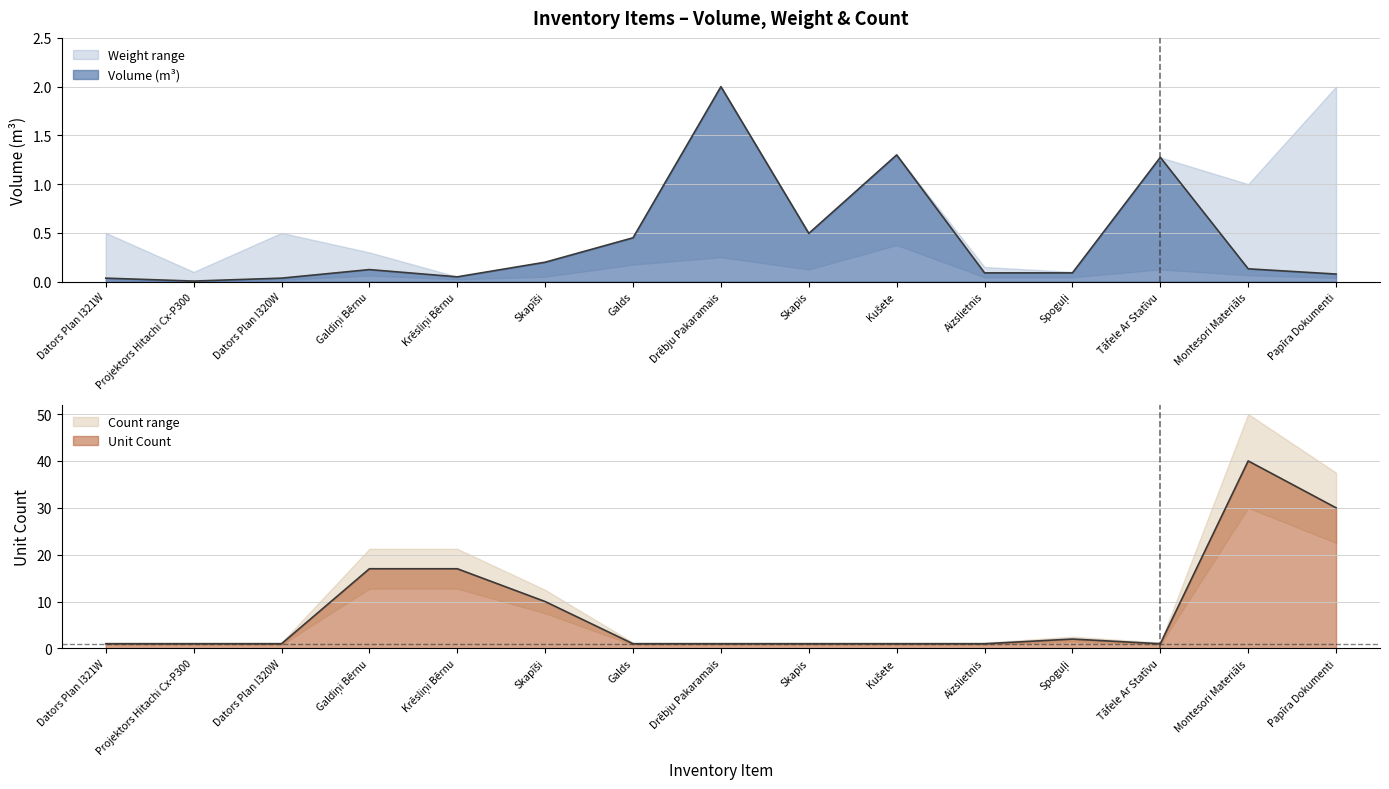

After their last crossing, which series has the higher values: Volume (m³) or Unit Count?

Unit Count